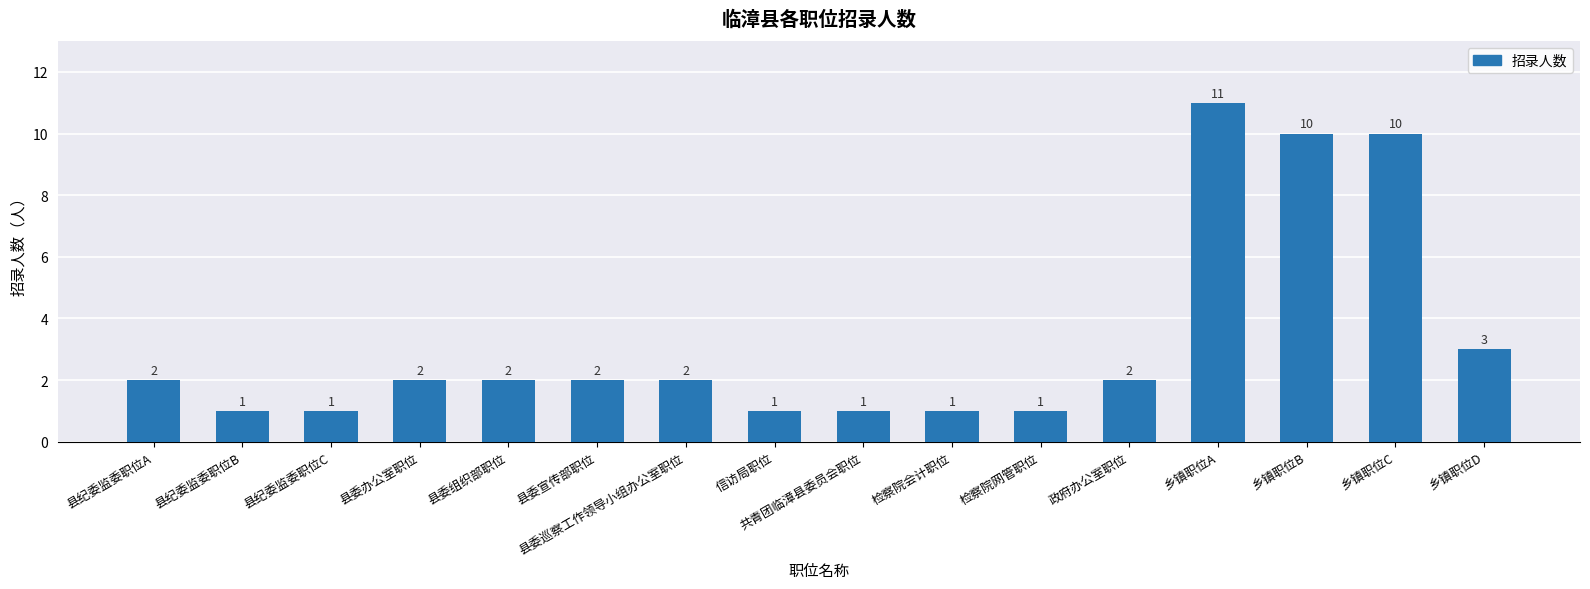

What is the smallest value displayed?

1